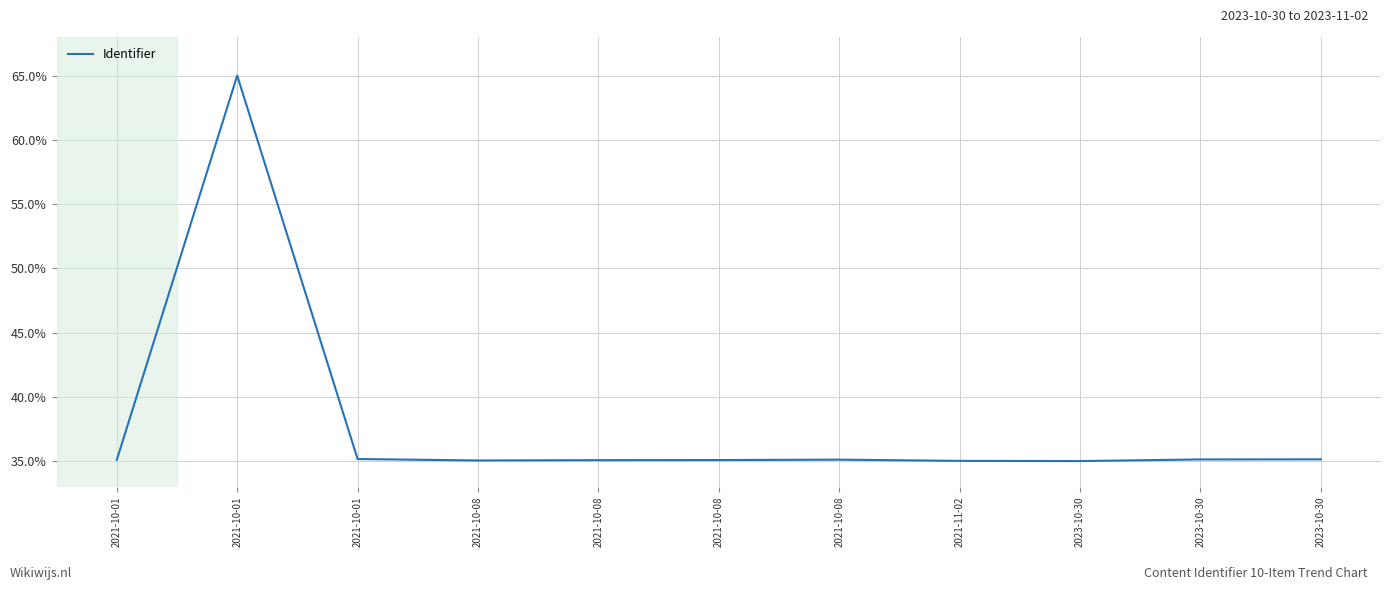

Rank the categories by value from lowest to highest.

2023-10-30, 2021-11-02, 2021-10-08, 2021-10-08, 2021-10-08, 2021-10-01, 2021-10-08, 2023-10-30, 2023-10-30, 2021-10-01, 2021-10-01